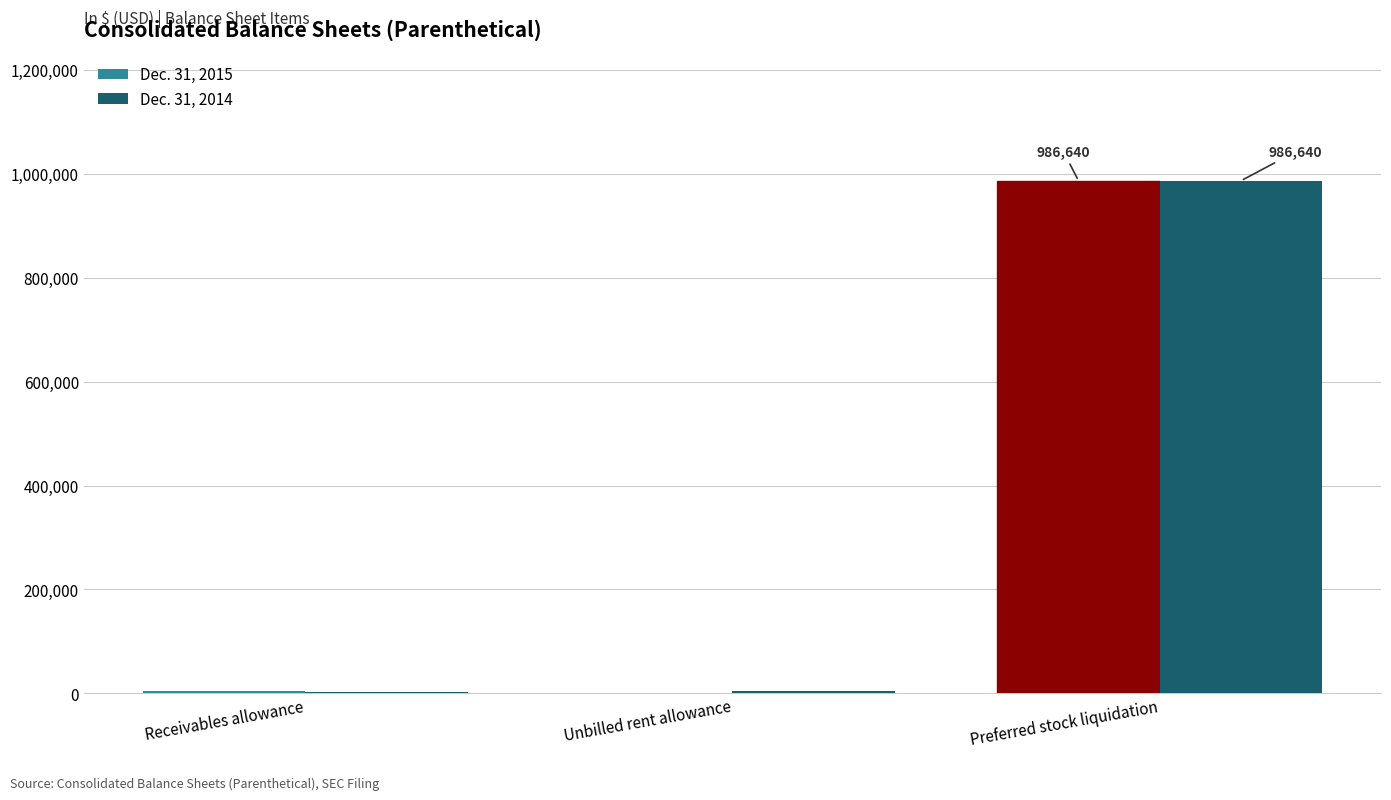

What is the sum of all Dec. 31, 2014 values?

992697